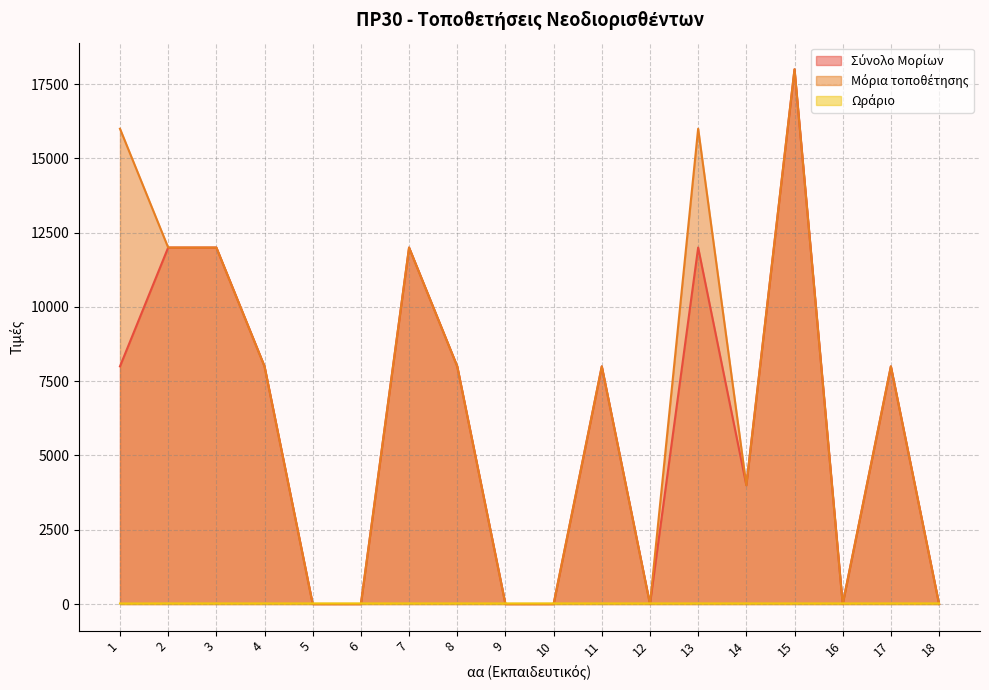

True or false: Σύνολο Μορίων has a value of 10327 at 18.

False